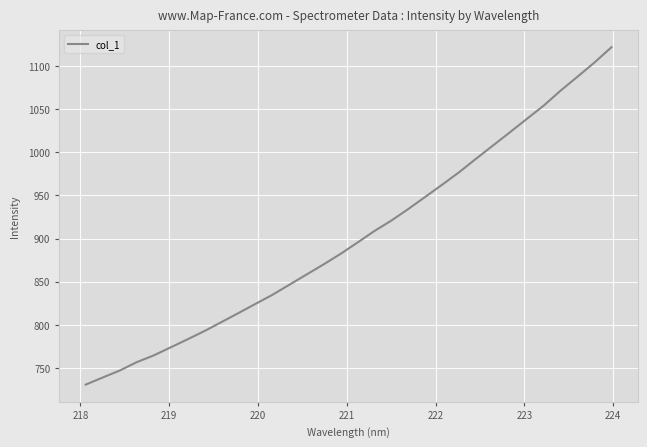

How many distinct data groups are displayed?

1